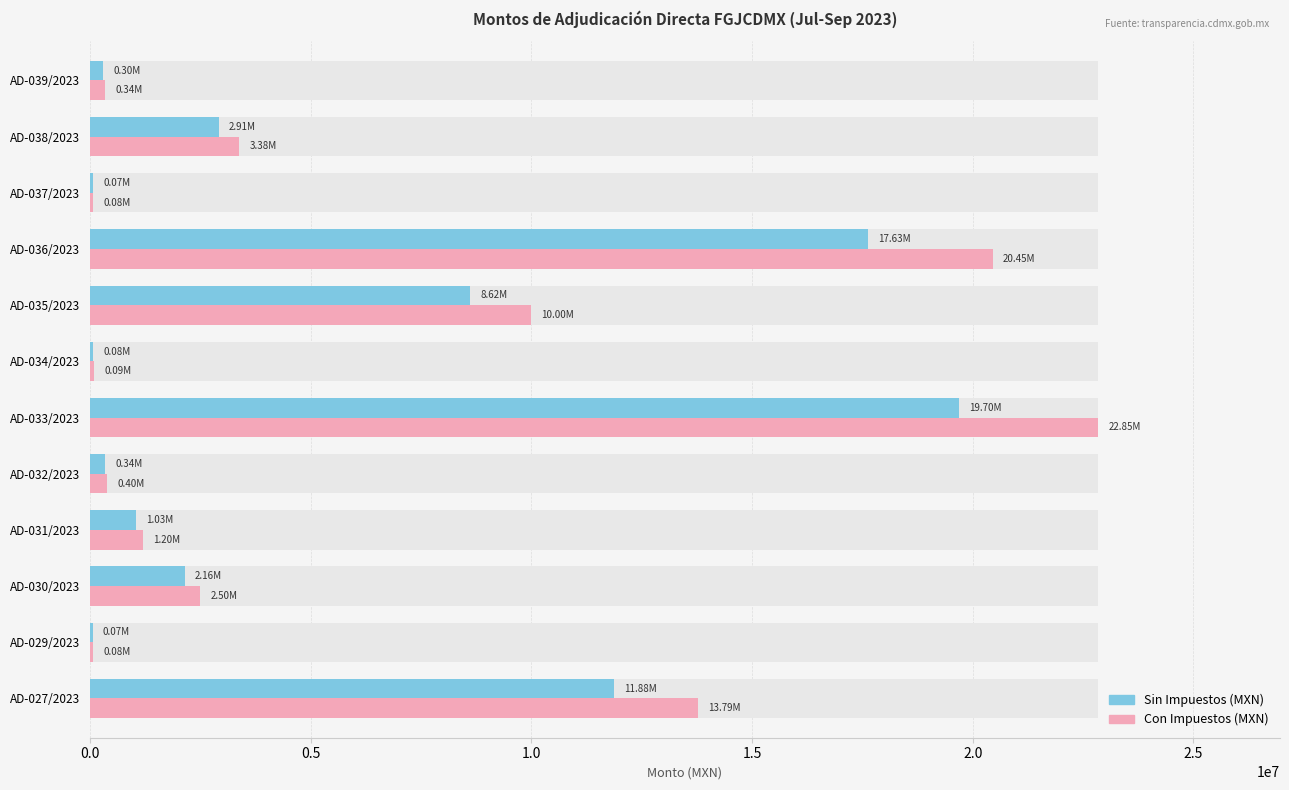

The Sin Impuestos (MXN) series shows 676513.3 at AD-031/2023. True or false?

False